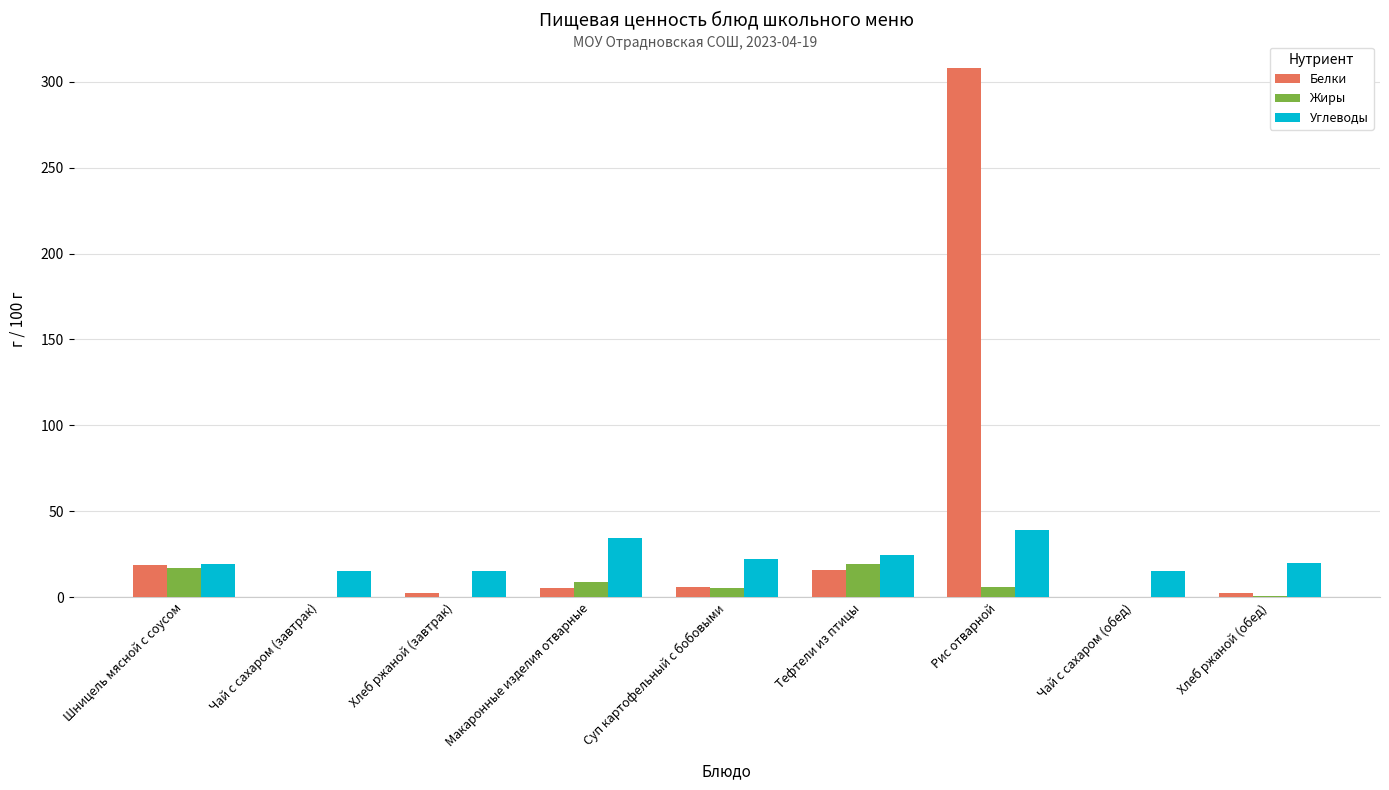

At which category is the sum across all series the highest?

Рис отварной